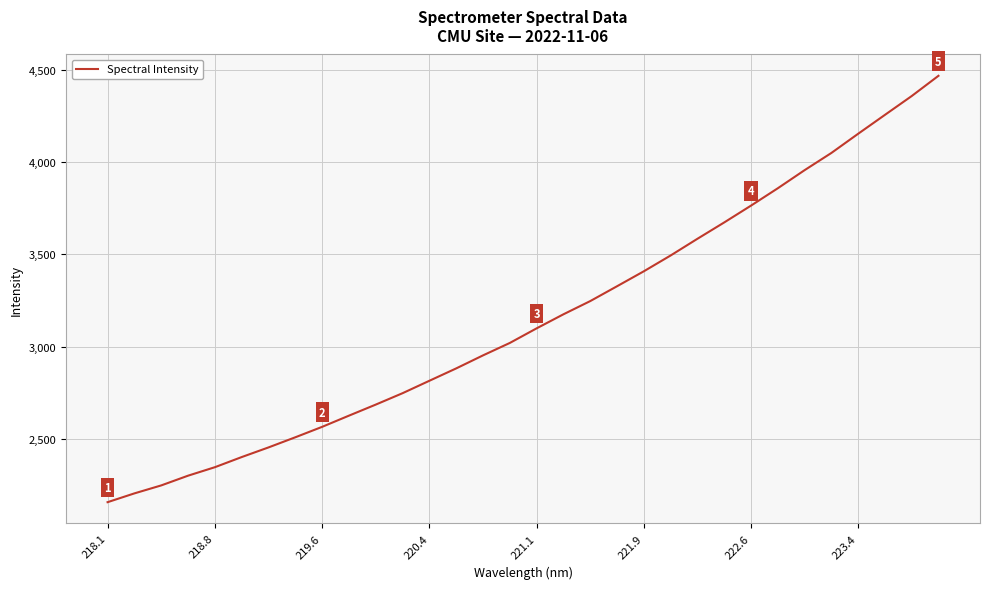

What is the minimum value shown in the chart?

2157.3